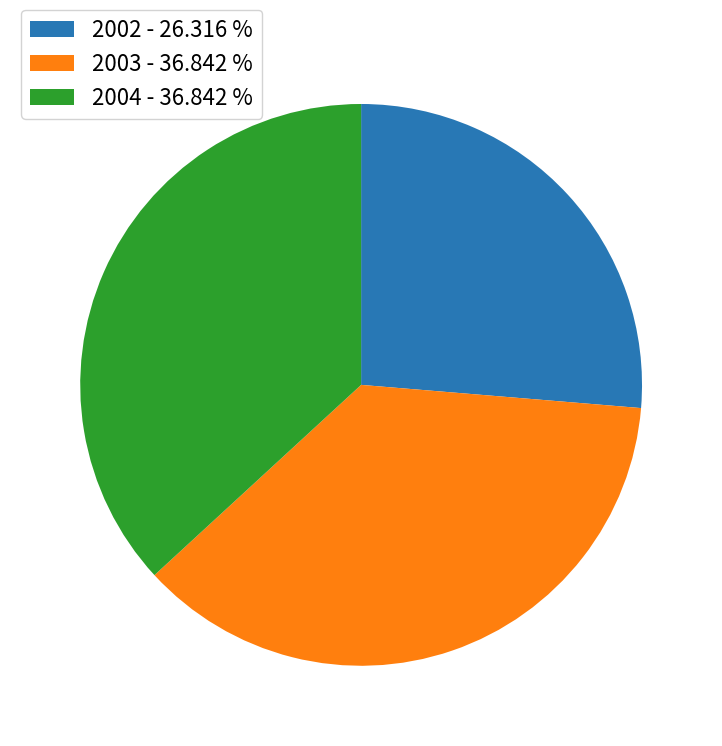

Does 2004 - 36.842 % account for over 50% of the chart?

No